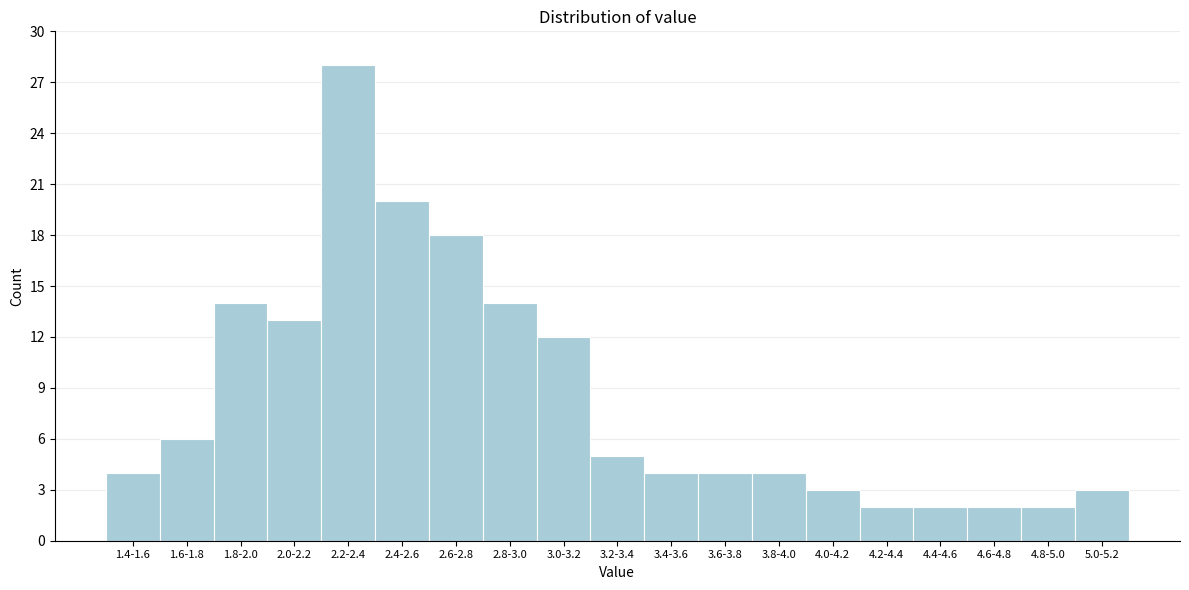

Reading right to left, what are all the values shown in this chart?

3	2	2	2	2	3	4	4	4	5	12	14	18	20	28	13	14	6	4